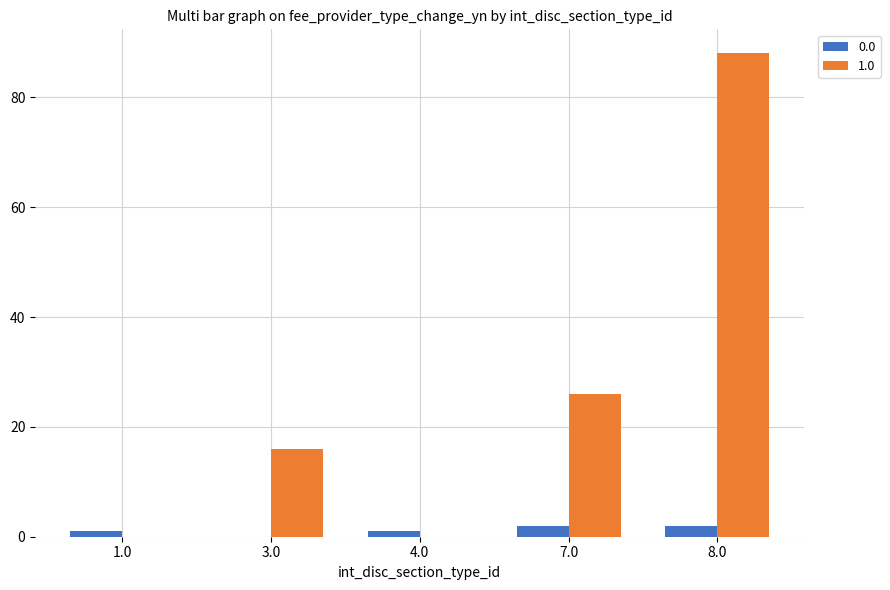

Reading right to left, extract all data points from this chart.

0.0: 8.0=2	7.0=2	4.0=1	3.0=0	1.0=1
1.0: 8.0=88	7.0=26	4.0=0	3.0=16	1.0=0